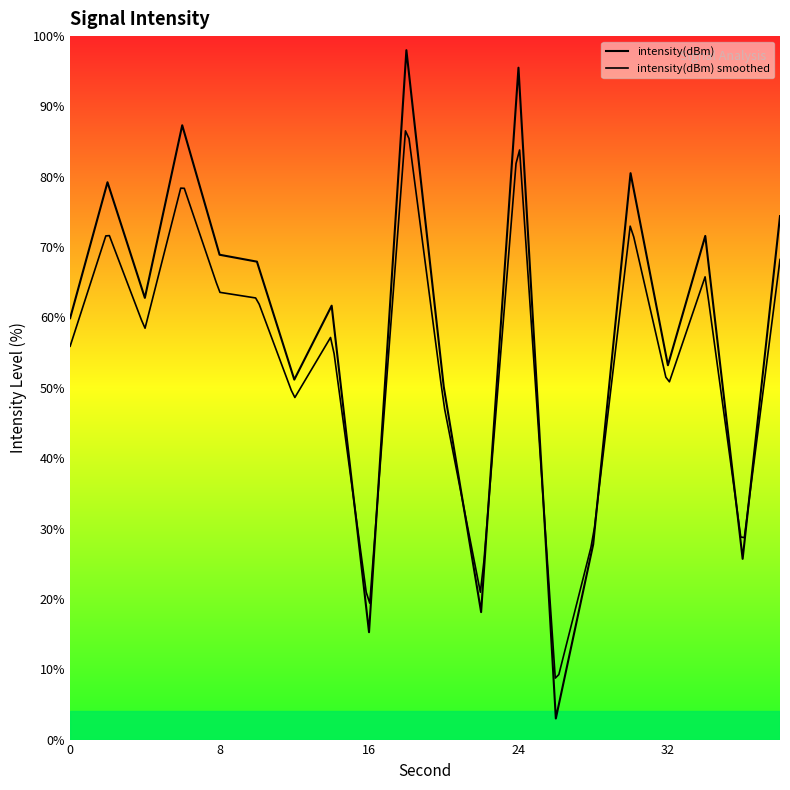

Where does the data first go above 62?

2